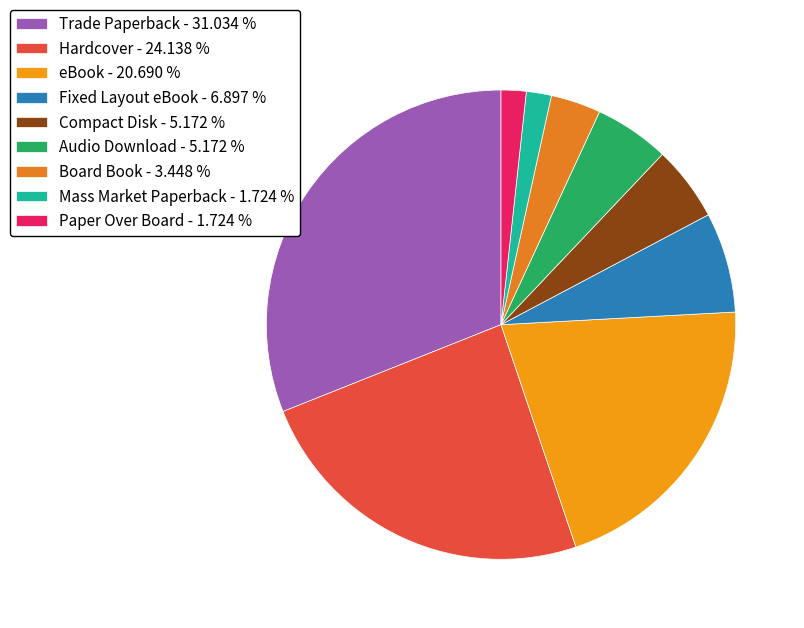

How many slices are in this pie chart?

9